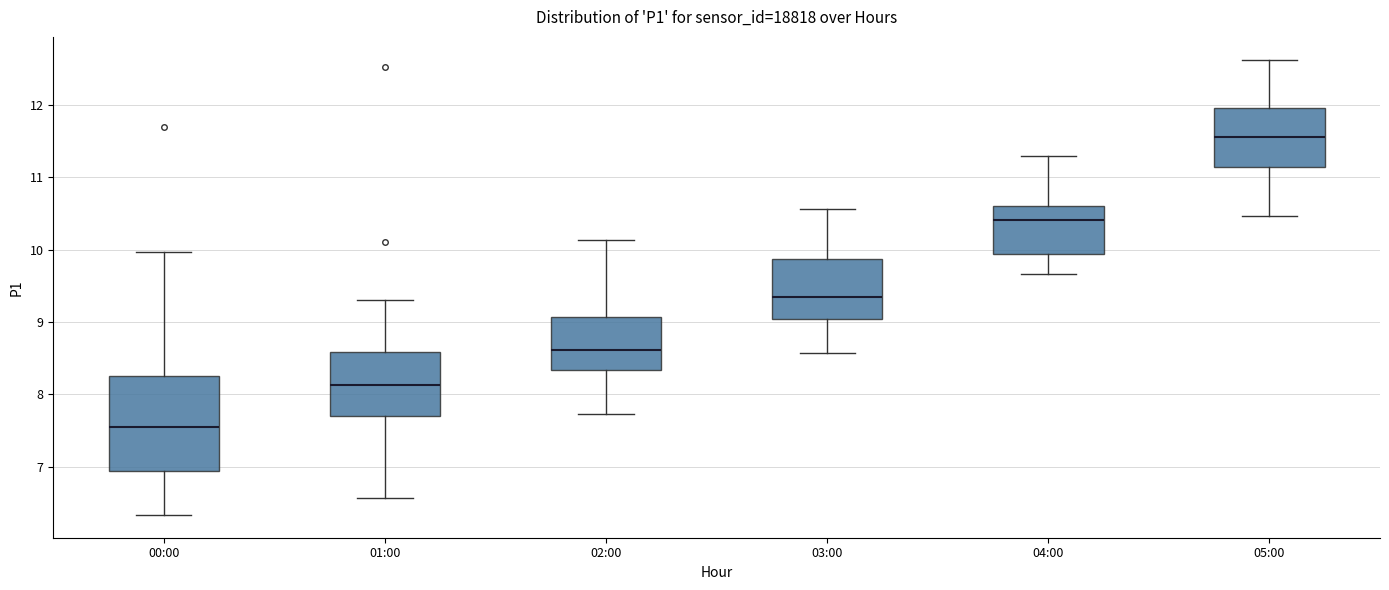

Comparing the boxes themselves (not the whiskers), which one is the tallest?

00:00